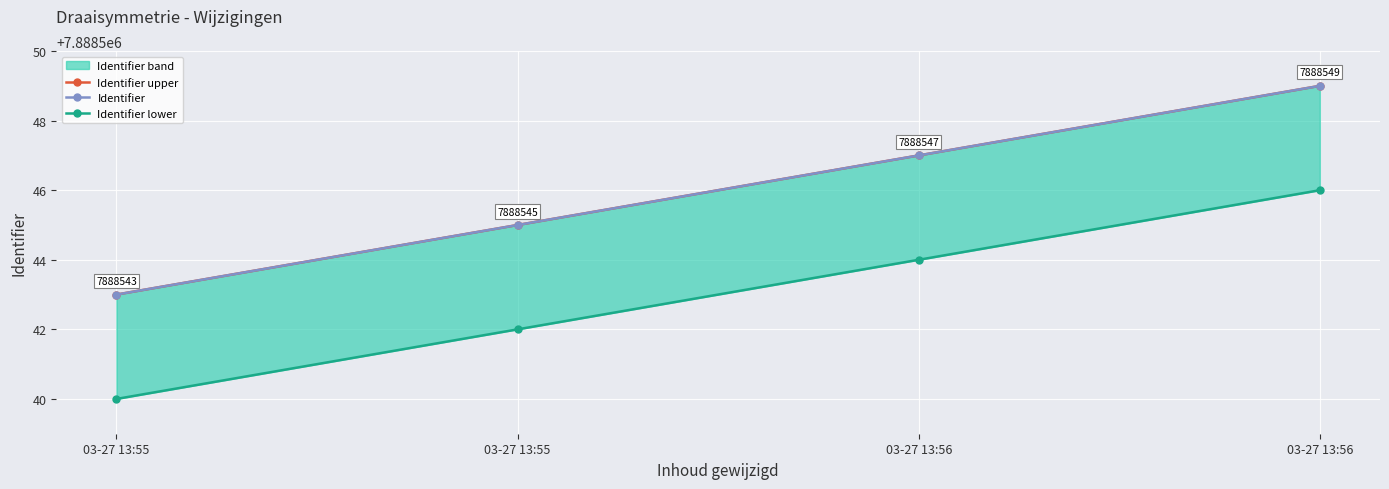

What is the sum of the Identifier upper values at 03-27 13:56 and 03-27 13:56?

15777096